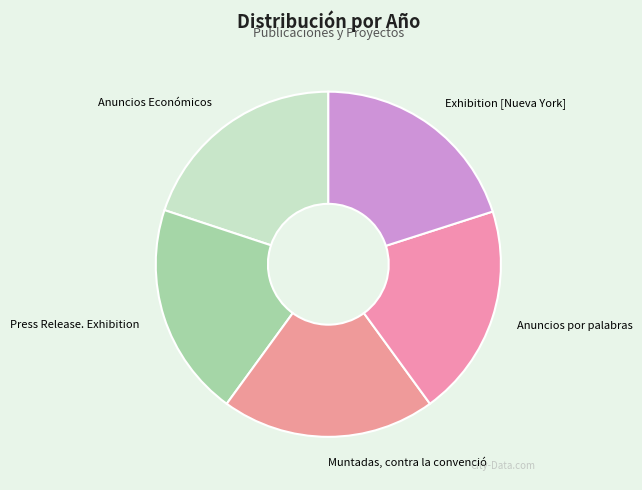

Do Anuncios por palabras and Anuncios Económicos together represent more than half of the pie?

No